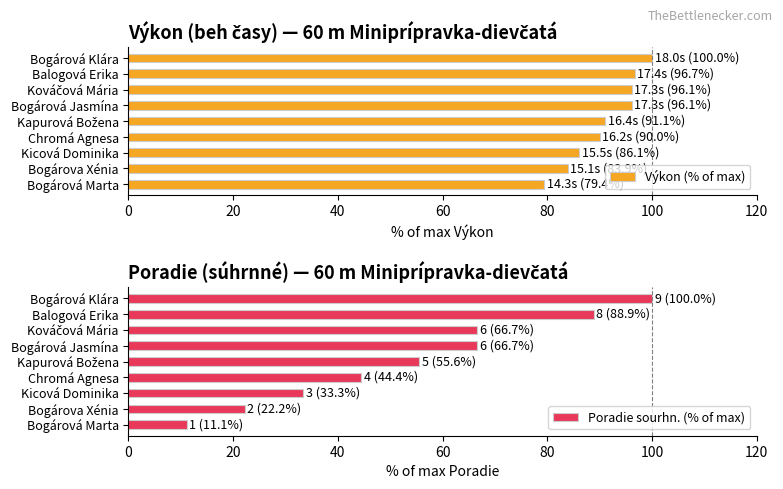

What is the sum of the Poradie sourhn. (% of max) values at Bogárová Marta and Balogová Erika?

100.0